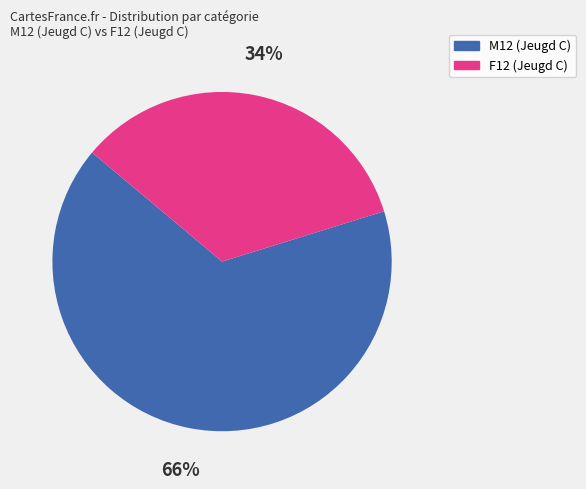

Do M12 (Jeugd C) and F12 (Jeugd C) together represent more than half of the pie?

Yes